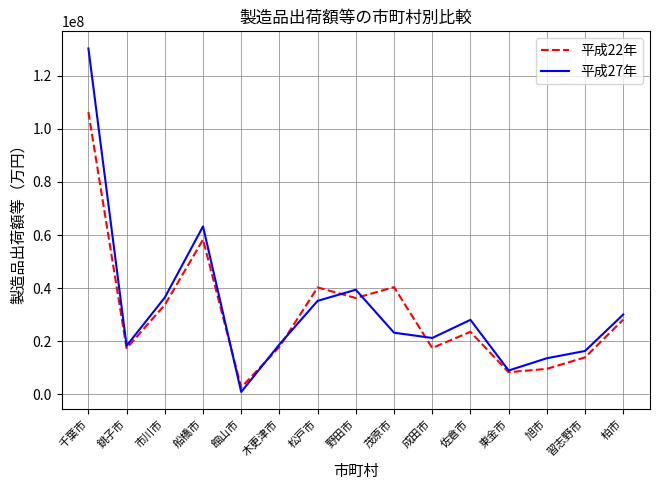

How many categories are shown in the chart?

15